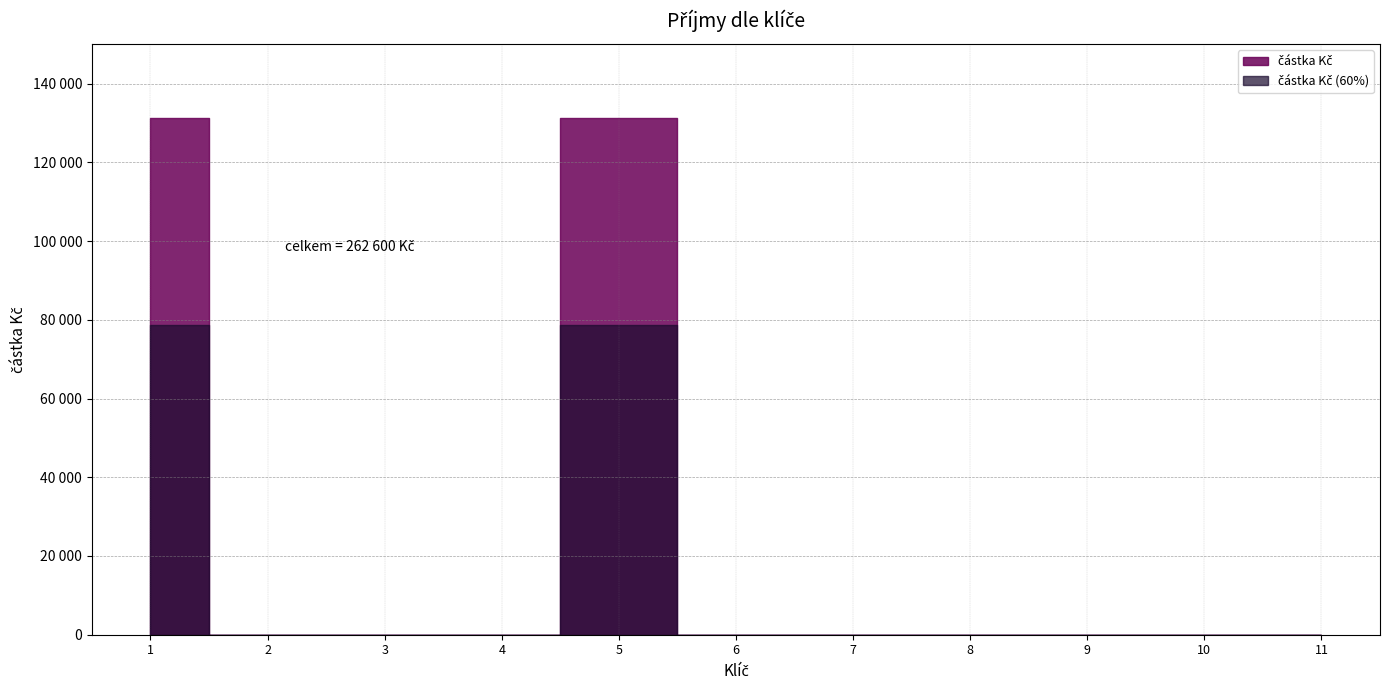

What is the sum of all values?

262600